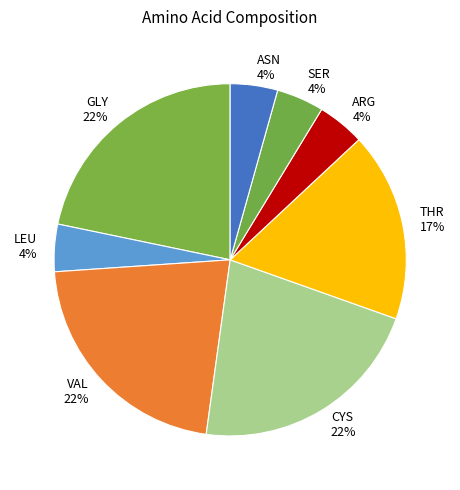

Does any single category account for the majority?

No